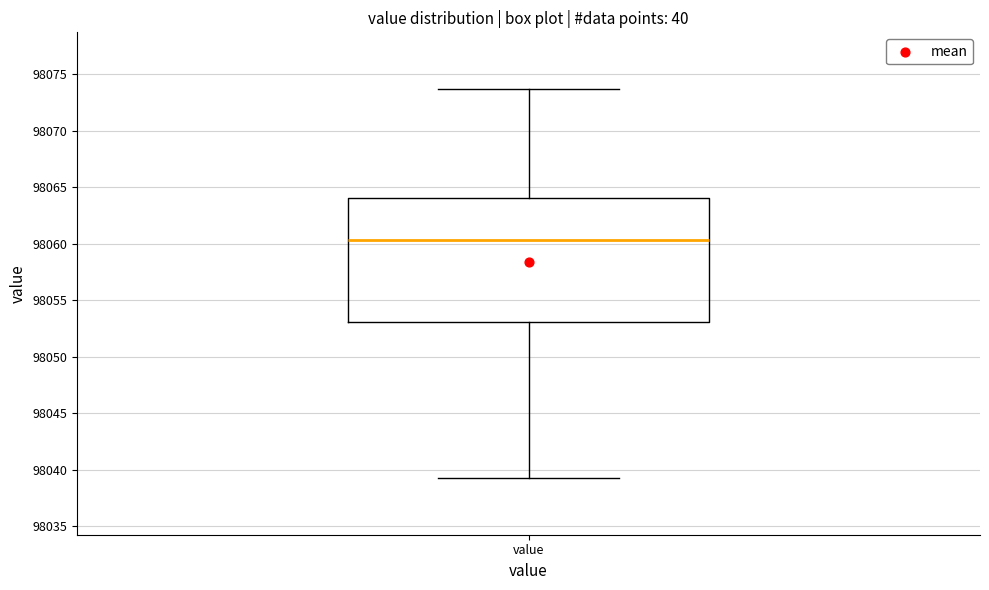

Read this box plot against the y-axis: the position of the median line, the range covered by the box, and the ends of both whiskers. The values are not printed on the chart, so give them approximately, as read against the axis.

median 98060.5, box 98053.0 to 98064.0, whiskers 98039.5 to 98073.5